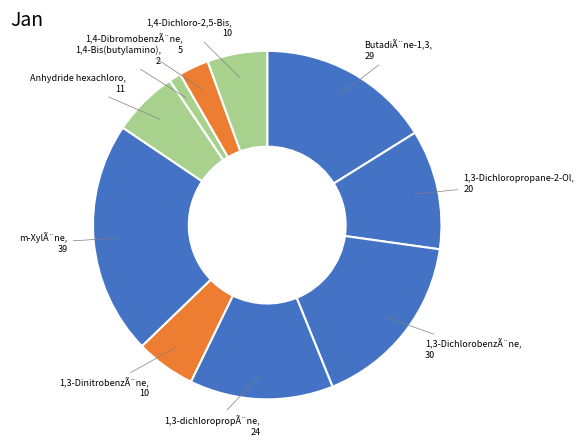

How many slices are in this pie chart?

10